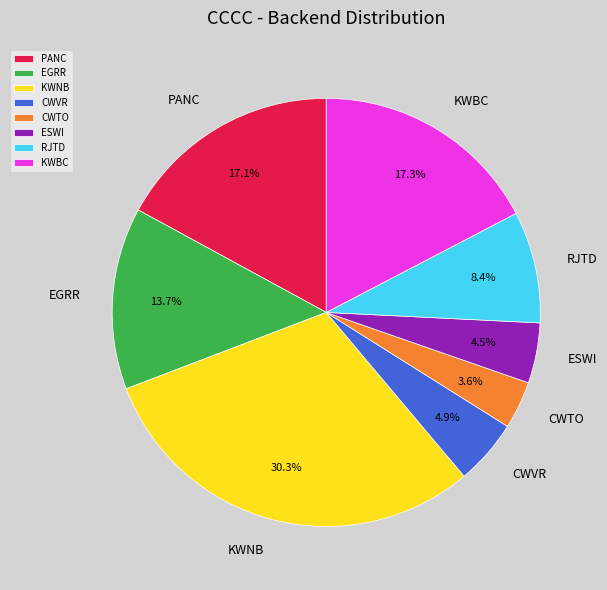

Count the number of slices in the pie.

8